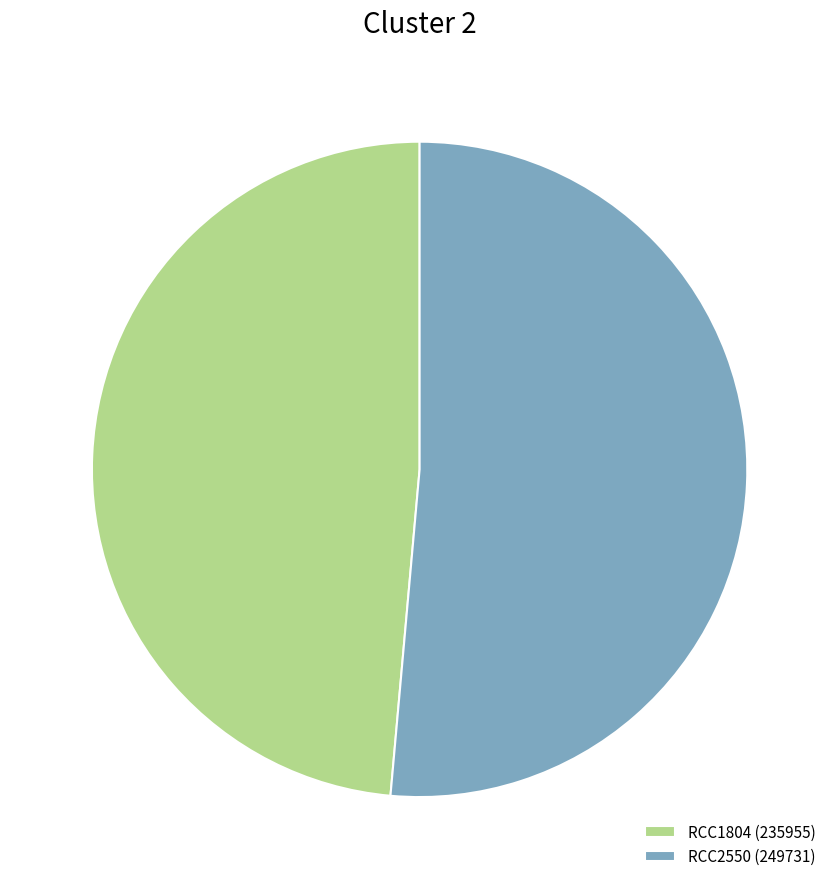

The RCC1804 slice represents 49% of the pie. True or false?

True